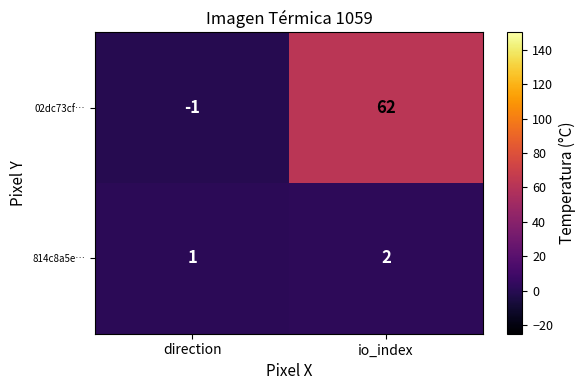

How many data points does each series have?

2